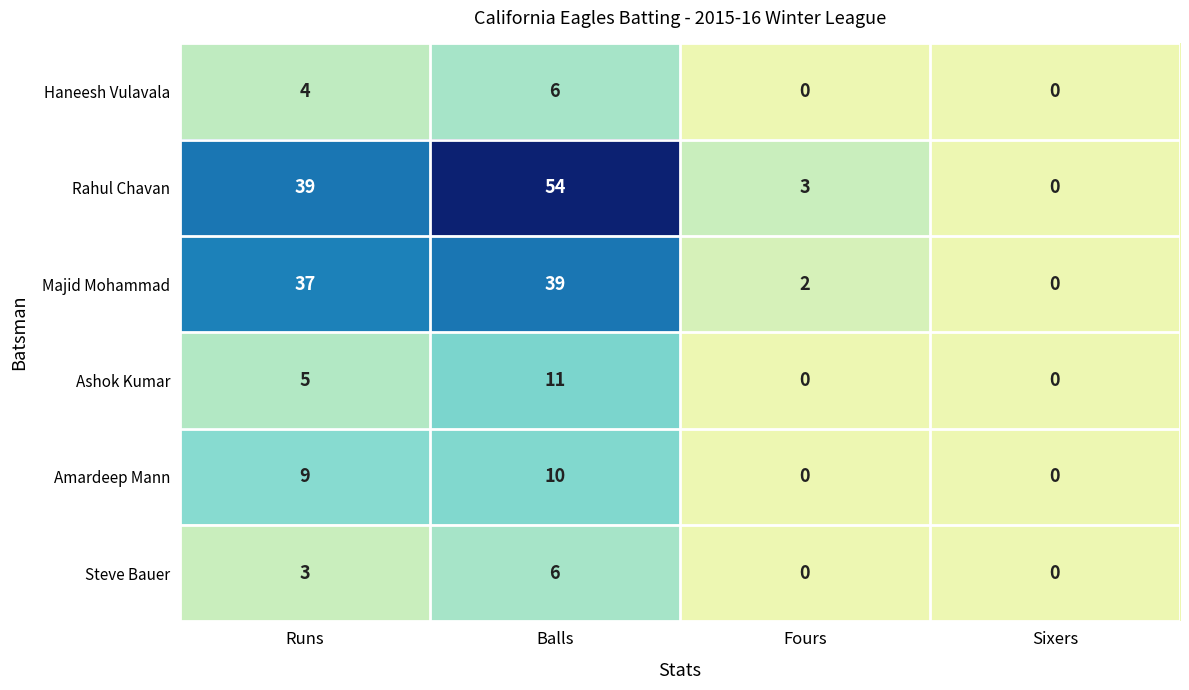

What is the sum of the Majid Mohammad values at Sixers and Runs?

37